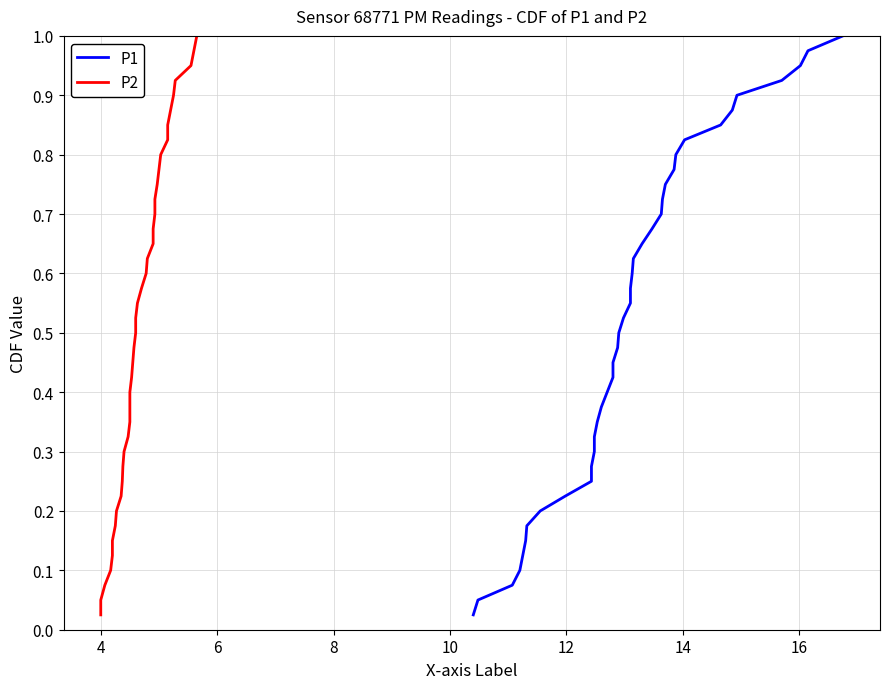

What is the difference between the second highest and second lowest values in the P2 series?

0.9